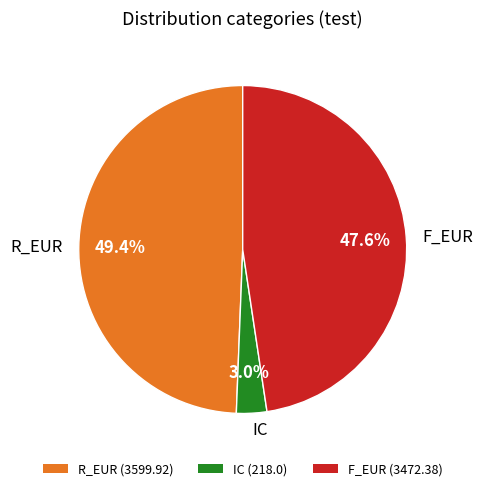

Rank the categories by value from lowest to highest.

IC, F_EUR, R_EUR